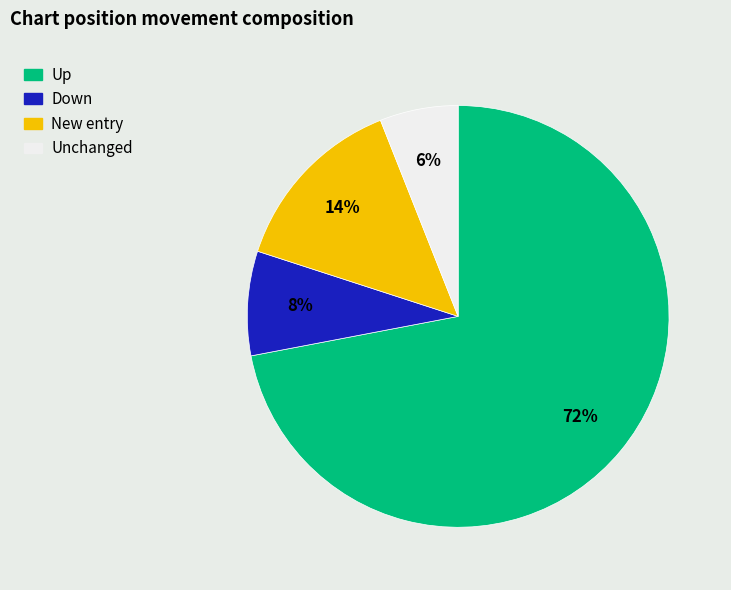

To the nearest percent, what is the average slice percentage?

25%